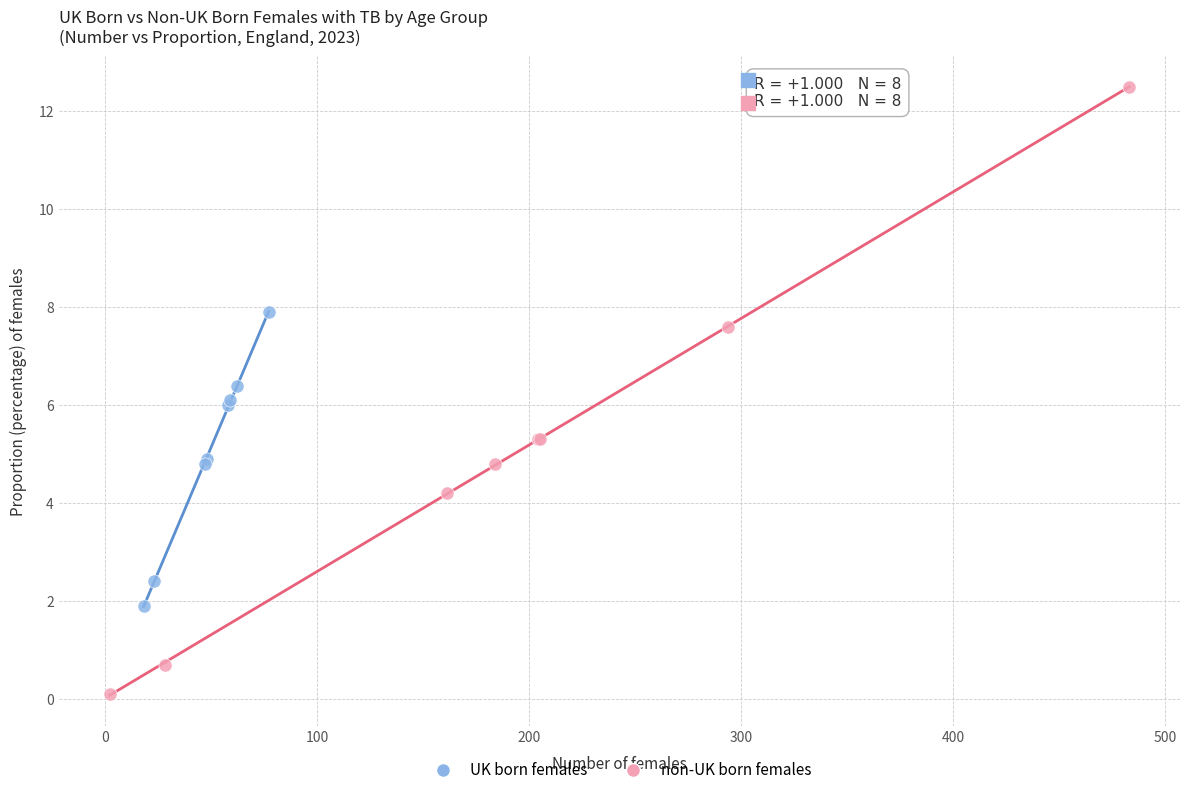

Which series has the largest Y range (max minus min)?

non-UK born females